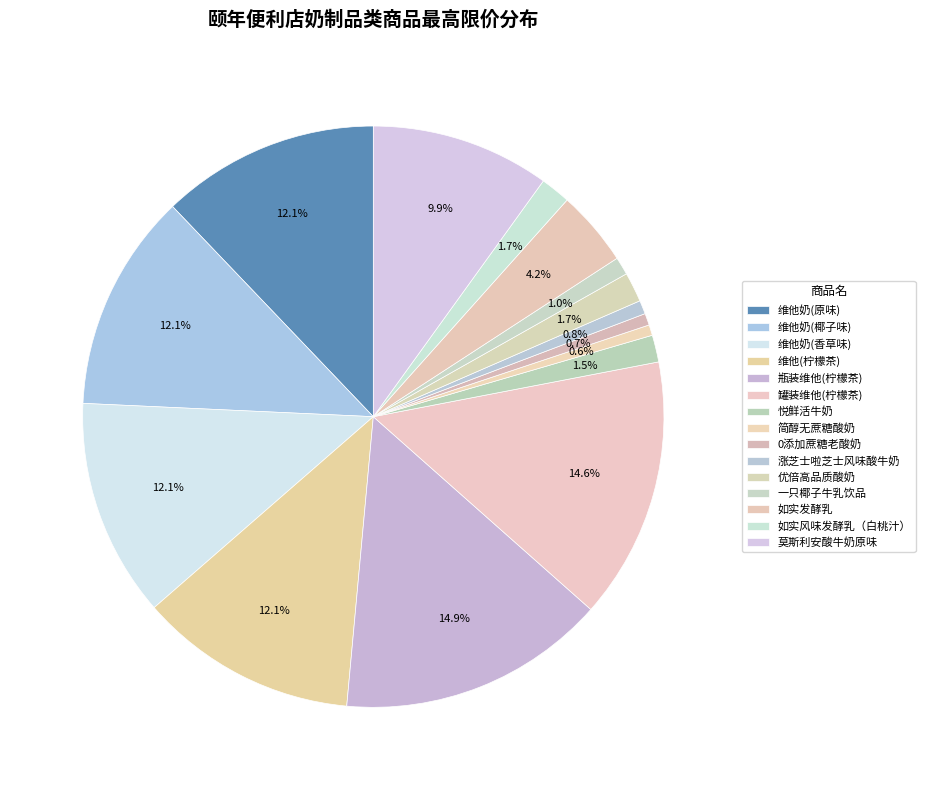

What percentage is NOT represented by 0添加蔗糖老酸奶?

99.3%